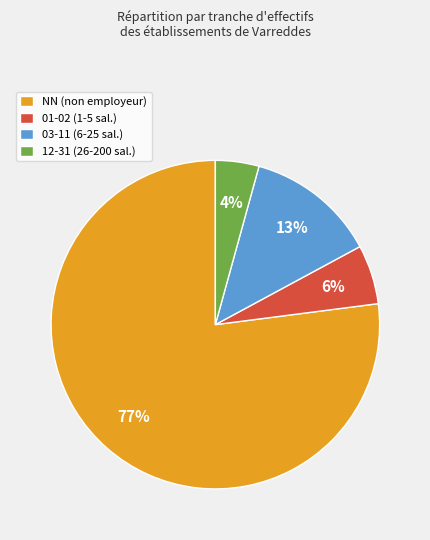

How many segments does this pie chart have?

4